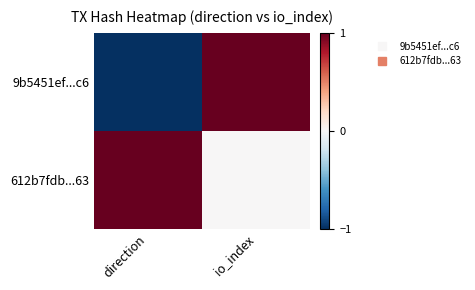

Which category has the lowest value across all series?

direction